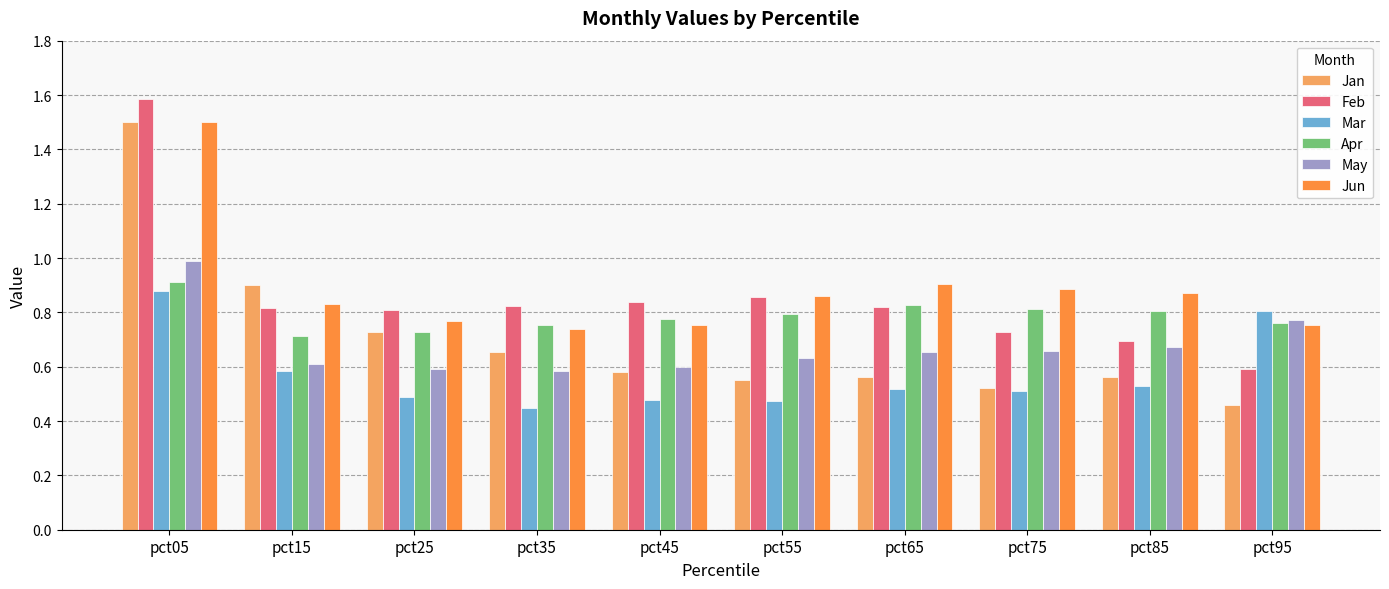

What is the difference between the highest and lowest values at pct25?

0.3